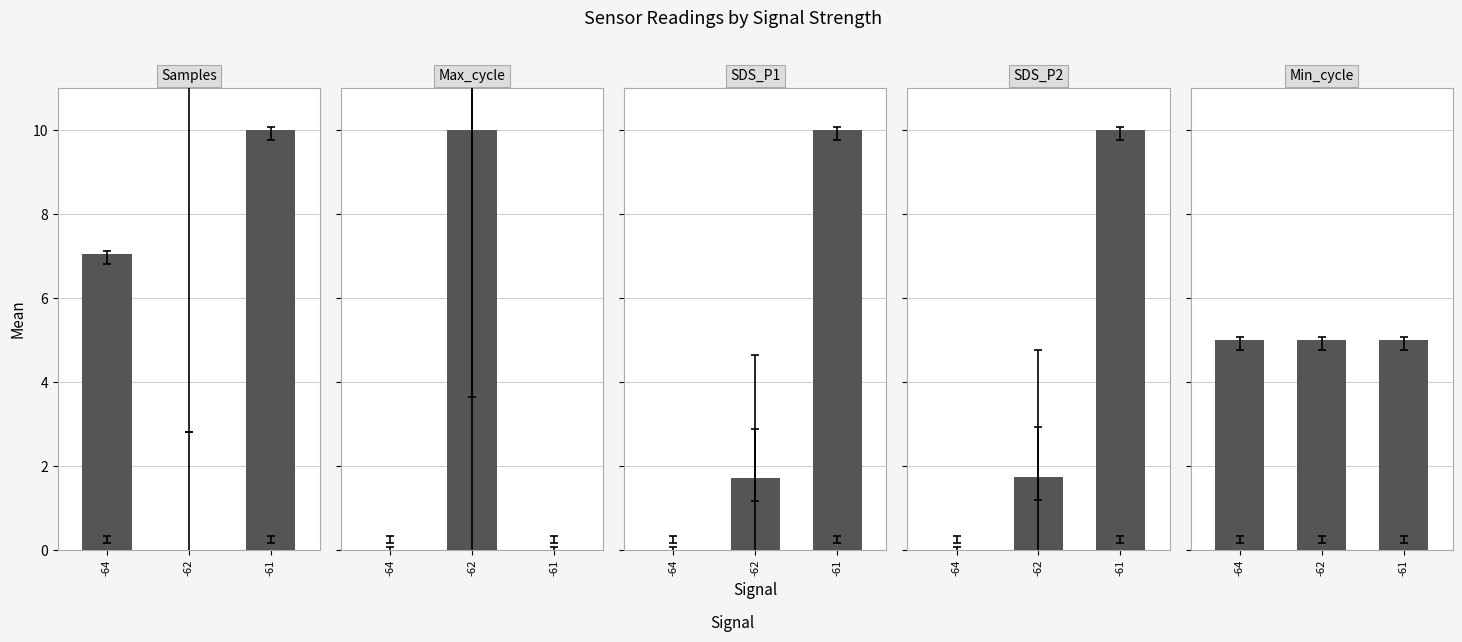

What is the difference between the maximum and minimum values in the Max_cycle series?

10.0